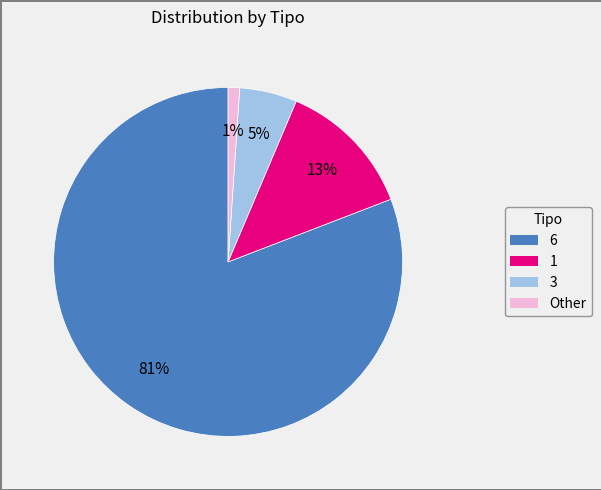

How many slices are in this pie chart?

4